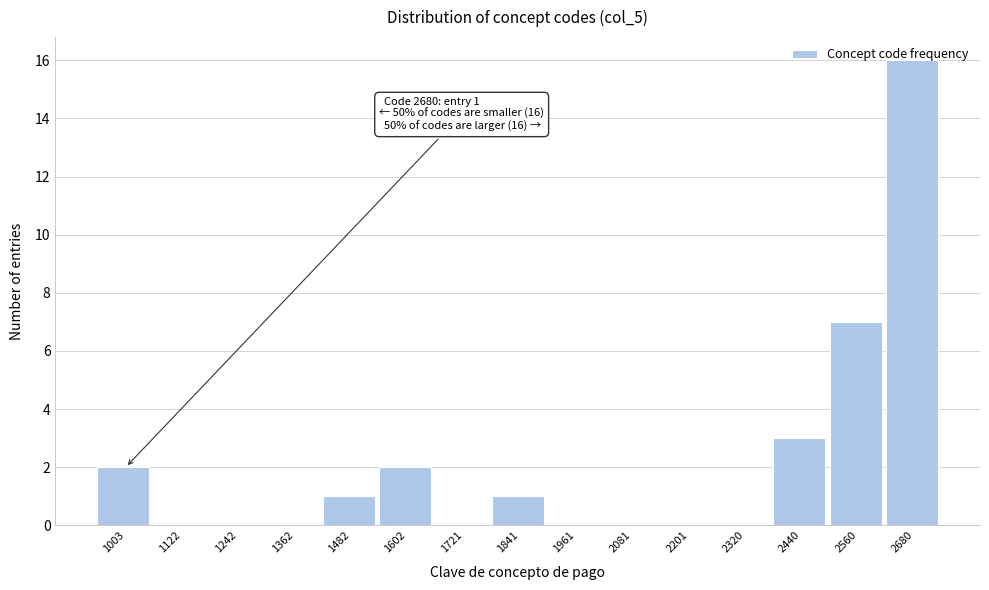

The chart shows a value of 0 at 1362. True or false?

True